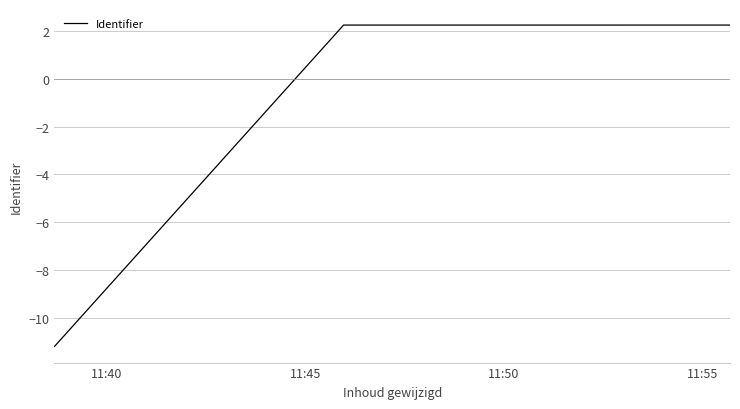

What is the smallest value displayed?

-11.2